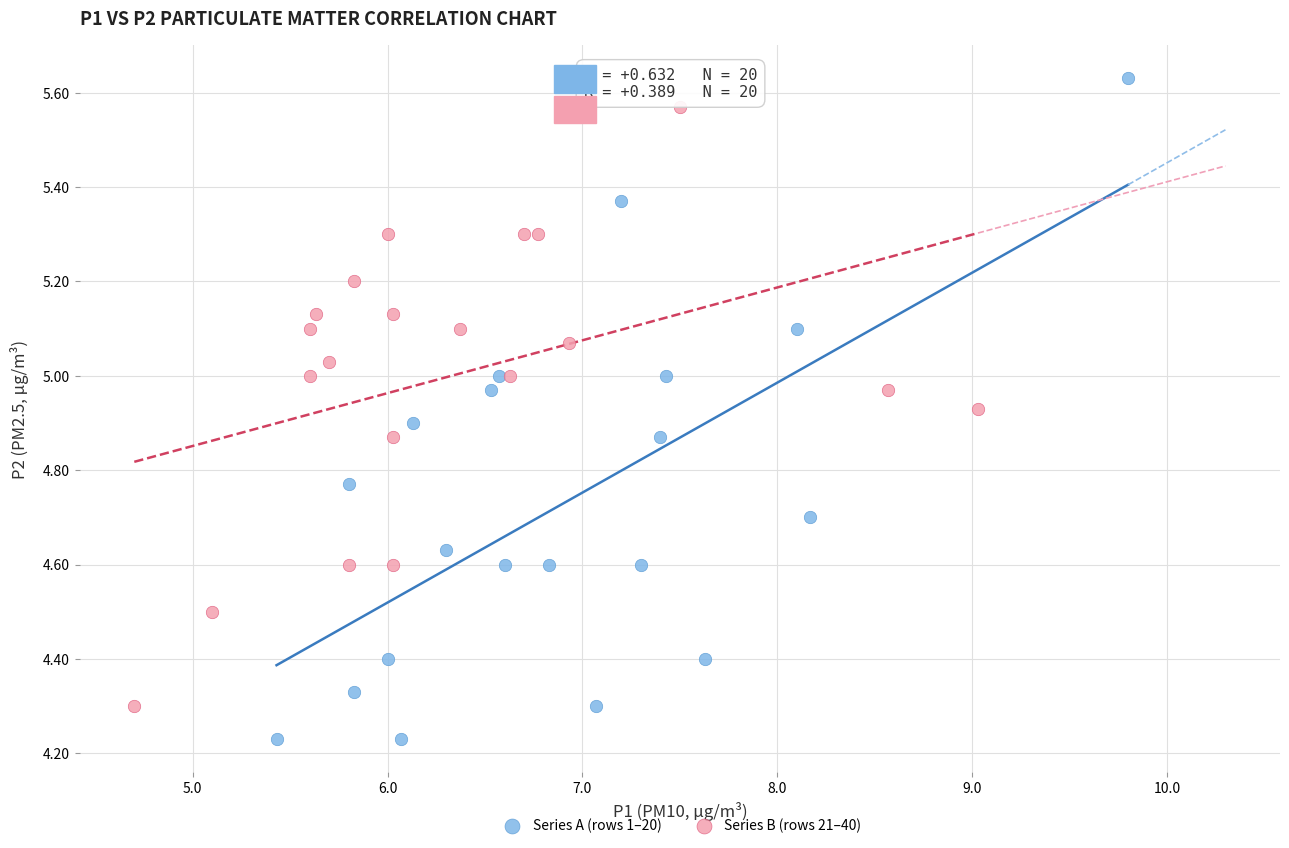

Which series reaches the minimum Y coordinate?

Series A (rows 1–20)